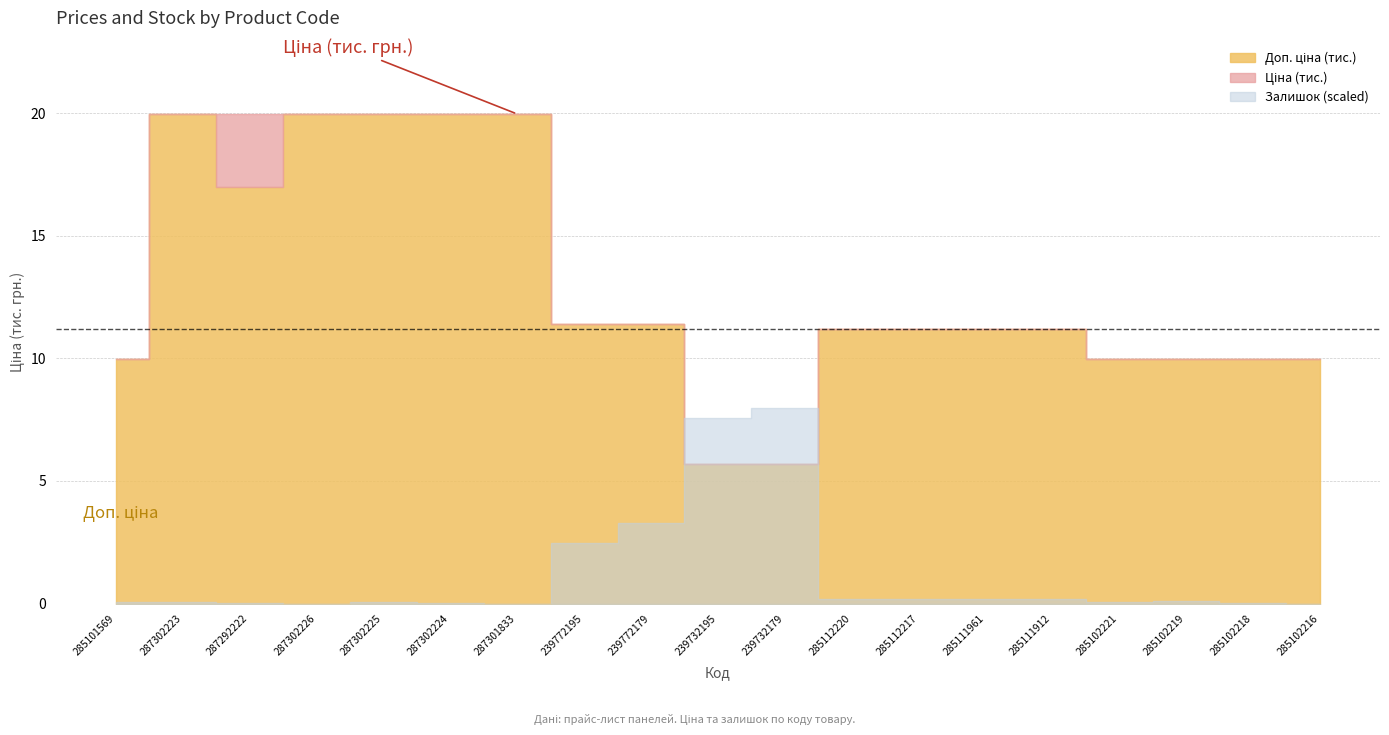

Which series has the largest range (max minus min)?

Ціна